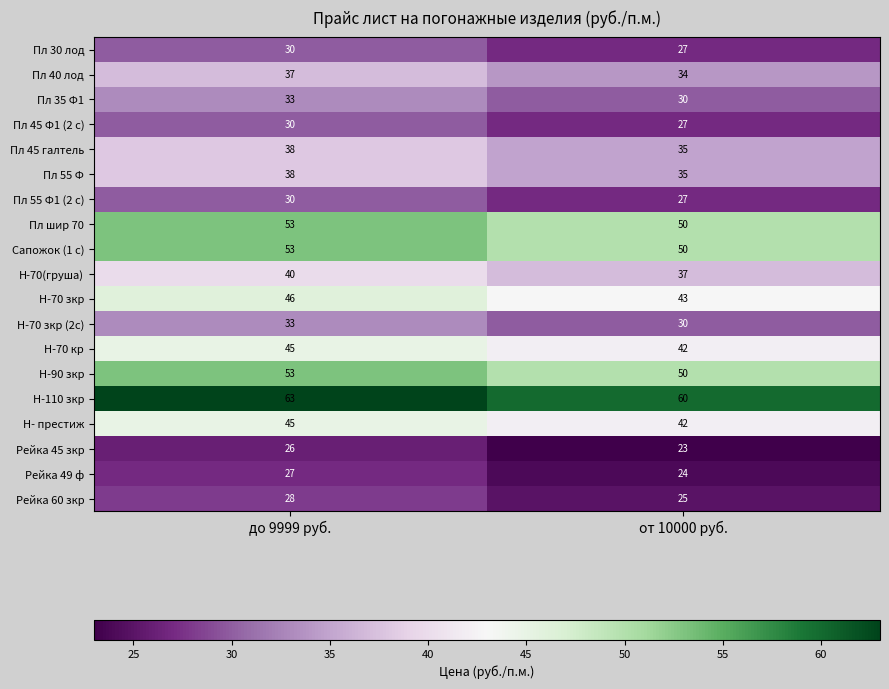

What is the spread (max minus min) of values at от 10000 руб.?

37